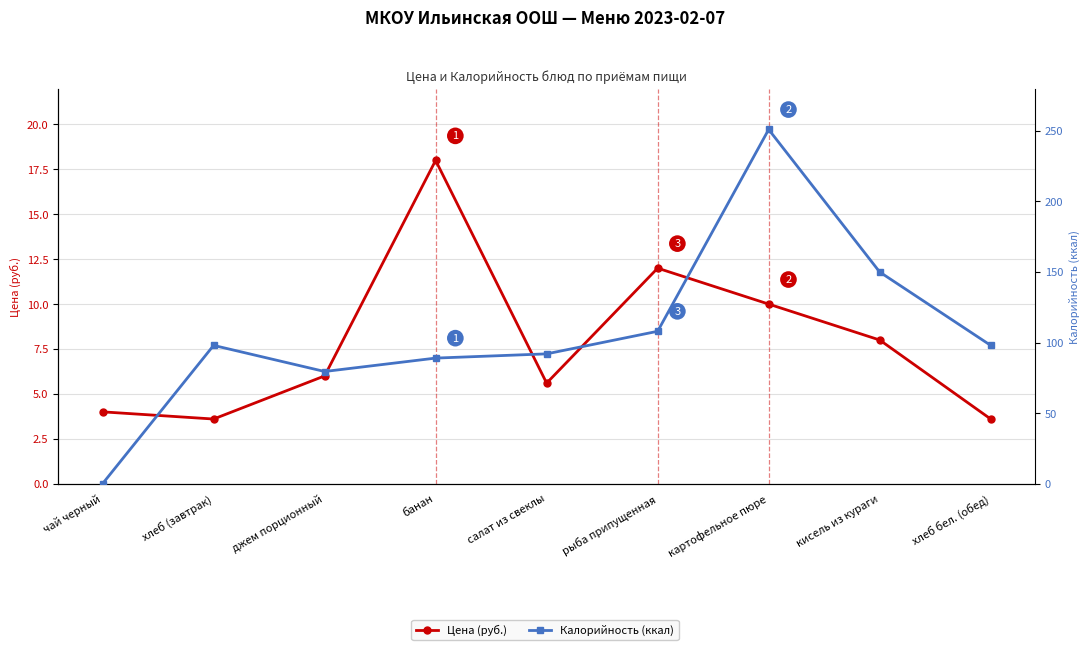

At which category does Цена (руб.) reach its first local valley?

хлеб (завтрак)